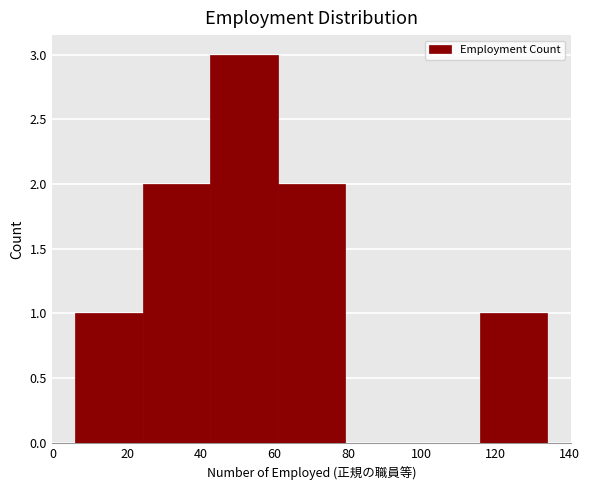

Reading left to right, list every bar in this chart as the range it spans on the x-axis followed by its height. Neither the bar edges nor the heights are printed on the chart, so give them approximately, as read against the axes.

6 to 24: 1
24 to 42: 2
42 to 60: 3
60 to 80: 2
80 to 98: 0
98 to 116: 0
116 to 134: 1